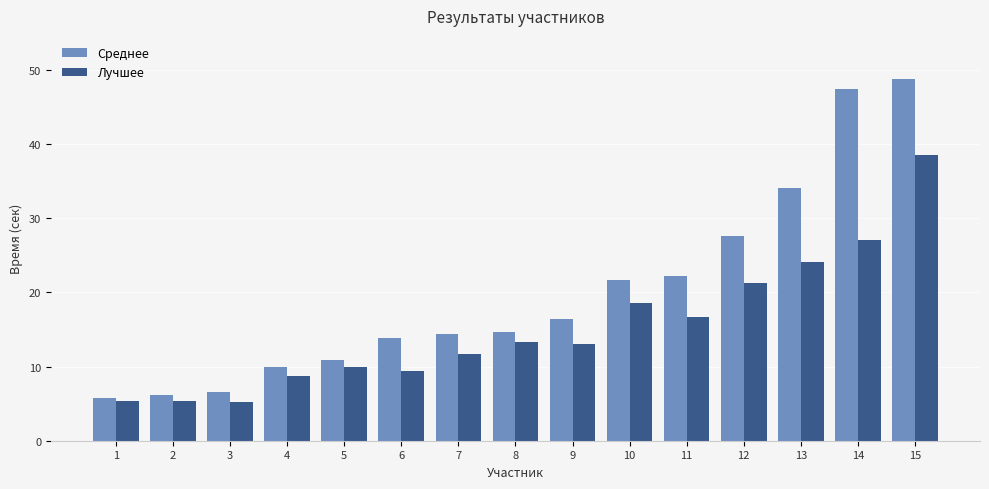

How many data points in Лучшее are less than 12?

7